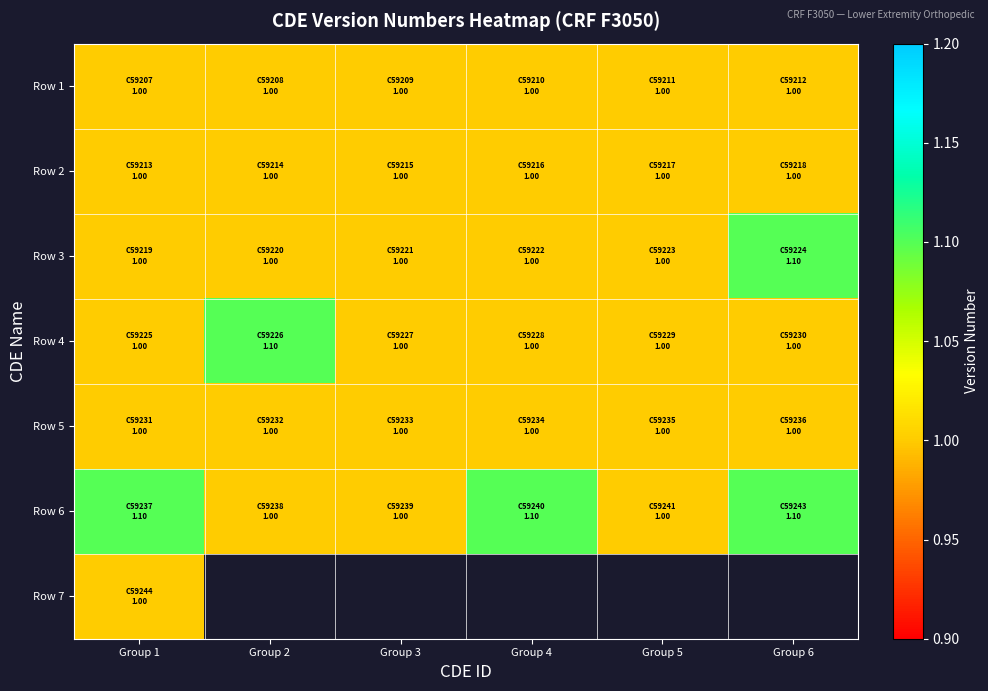

True or false: Row 3 has a value of 1.9 at Group 6.

False